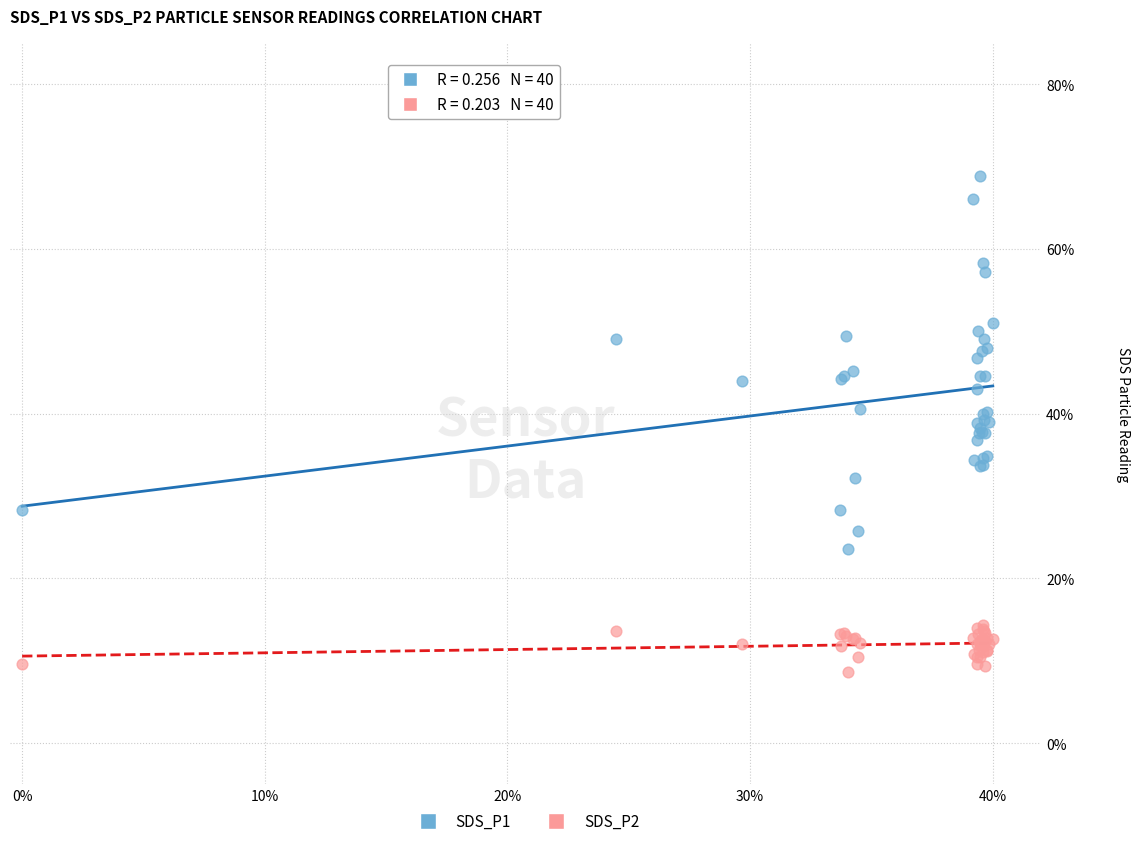

Which series has the largest Y range (max minus min)?

SDS_P1